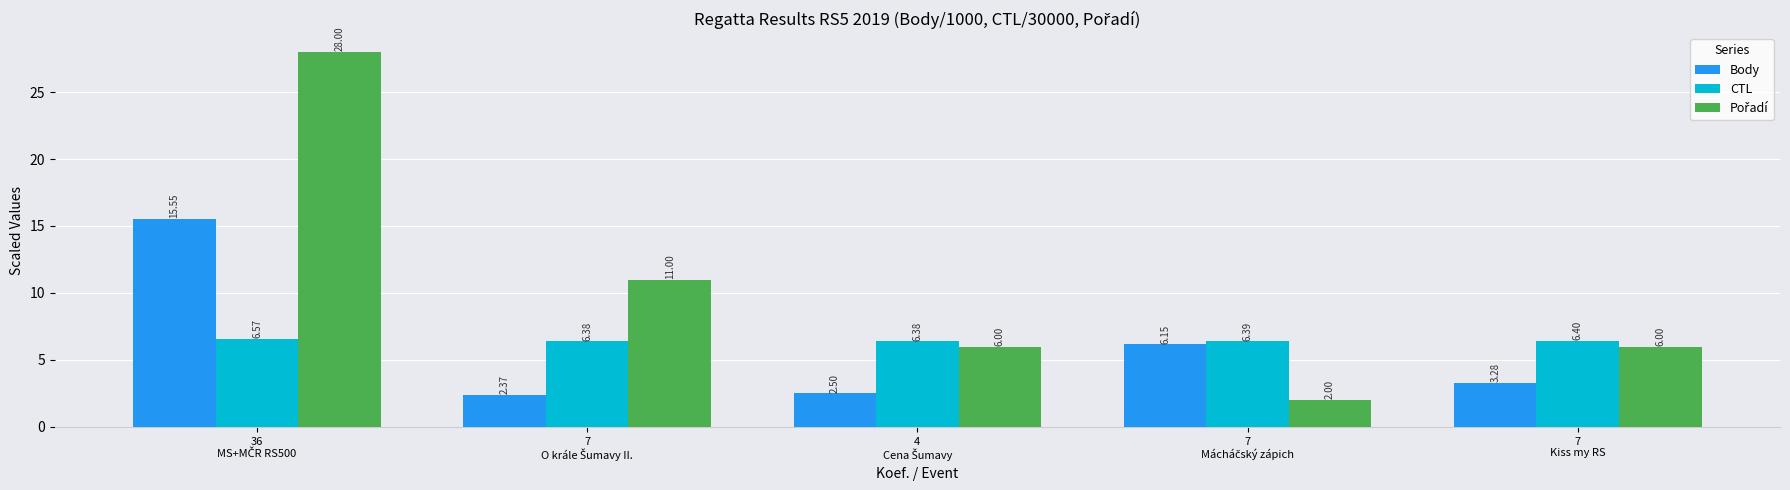

What is the difference between the highest and lowest values at 7
O krále Šumavy II.?

8.6